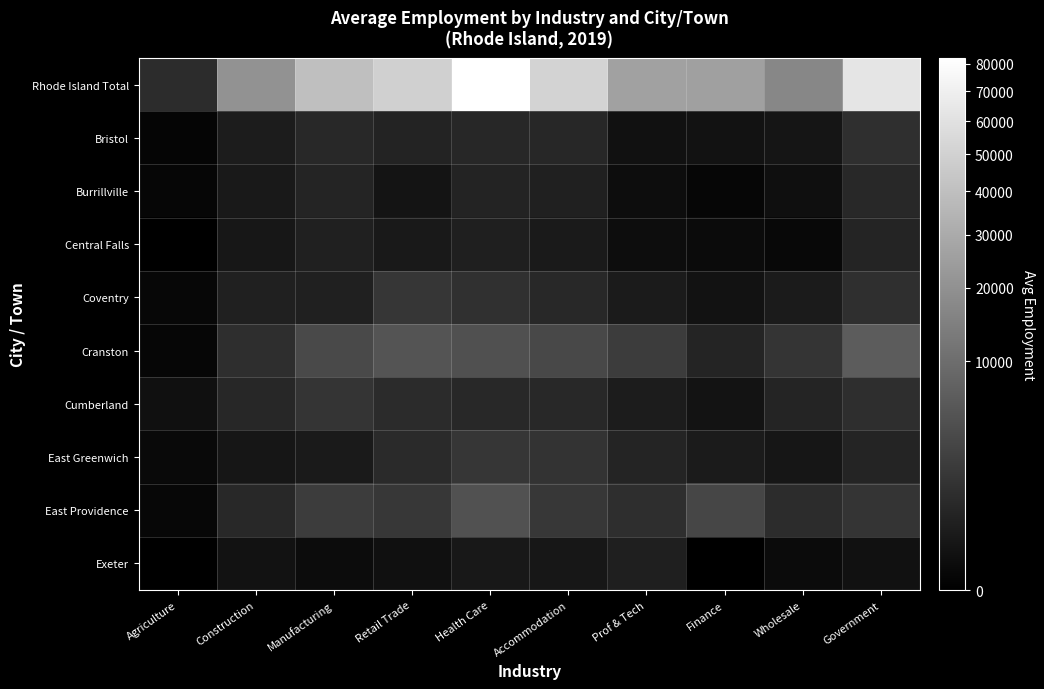

What is the total value across all series at Accommodation?

61426.7